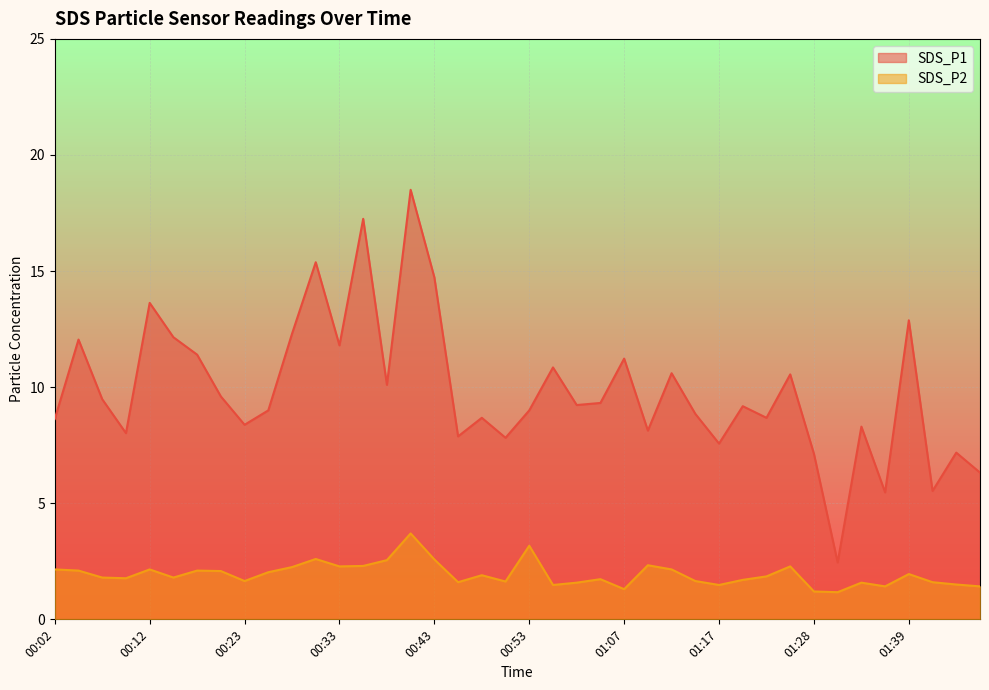

At which category does SDS_P2 reach its first local valley?

00:10